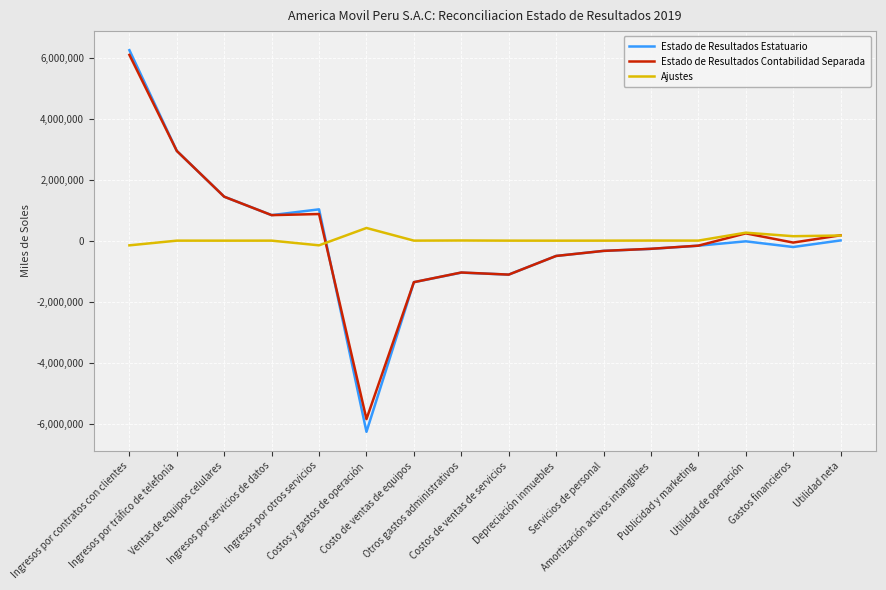

Which series has the largest range (max minus min)?

Estado de Resultados Estatuario